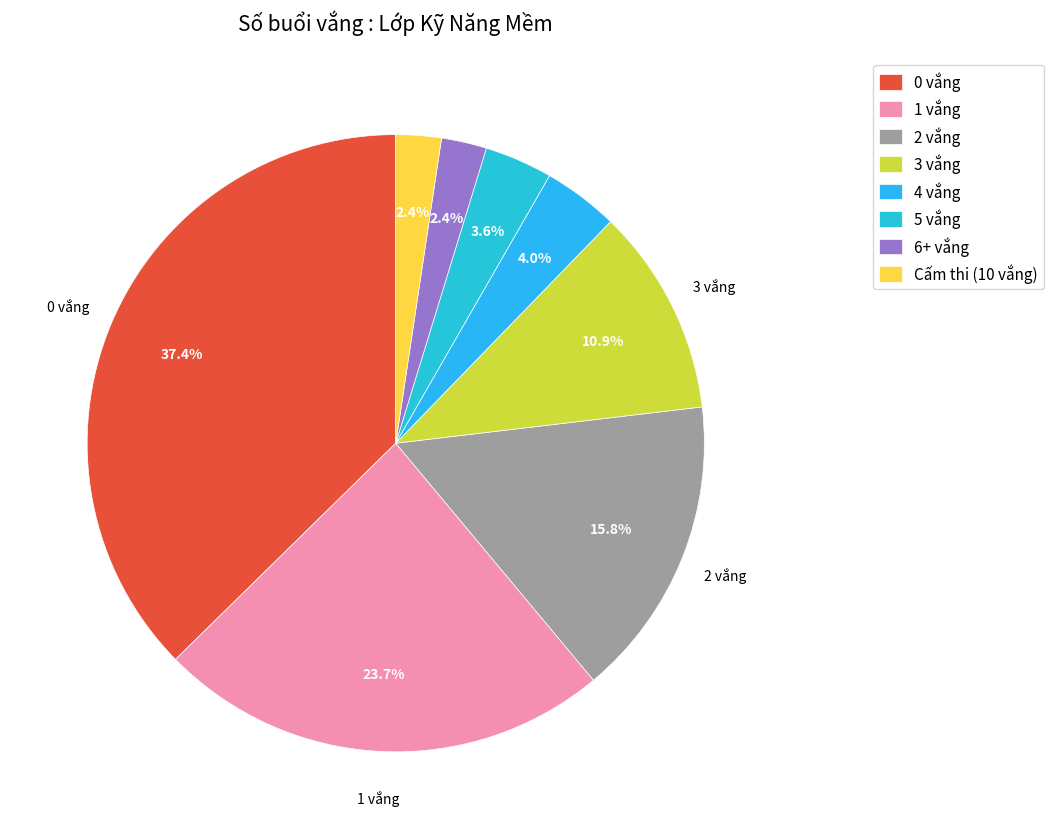

The 4 vắng slice represents 4% of the pie. True or false?

True